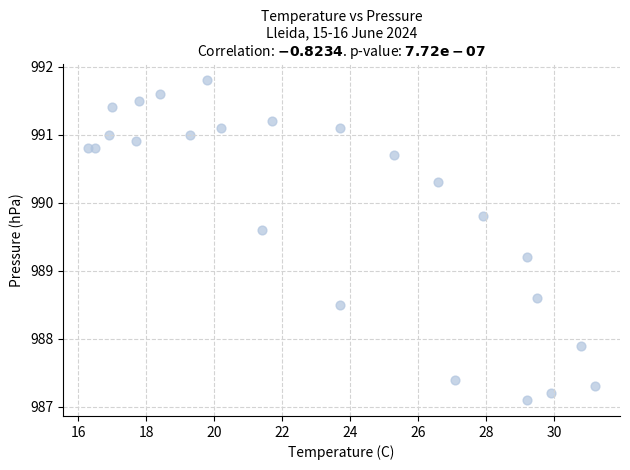

What Y value in the scatter plot is closest to 989?

989.2